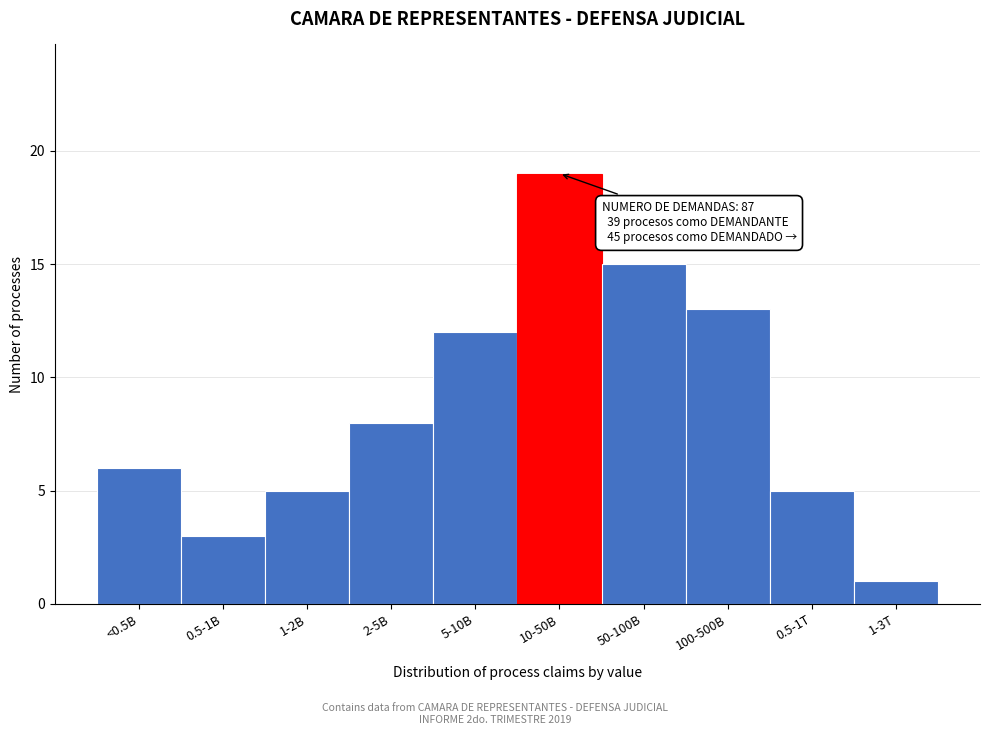

Reading right to left, extract all data points from this chart.

1-3T=1	0.5-1T=5	100-500B=13	50-100B=15	10-50B=19	5-10B=12	2-5B=8	1-2B=5	0.5-1B=3	<0.5B=6